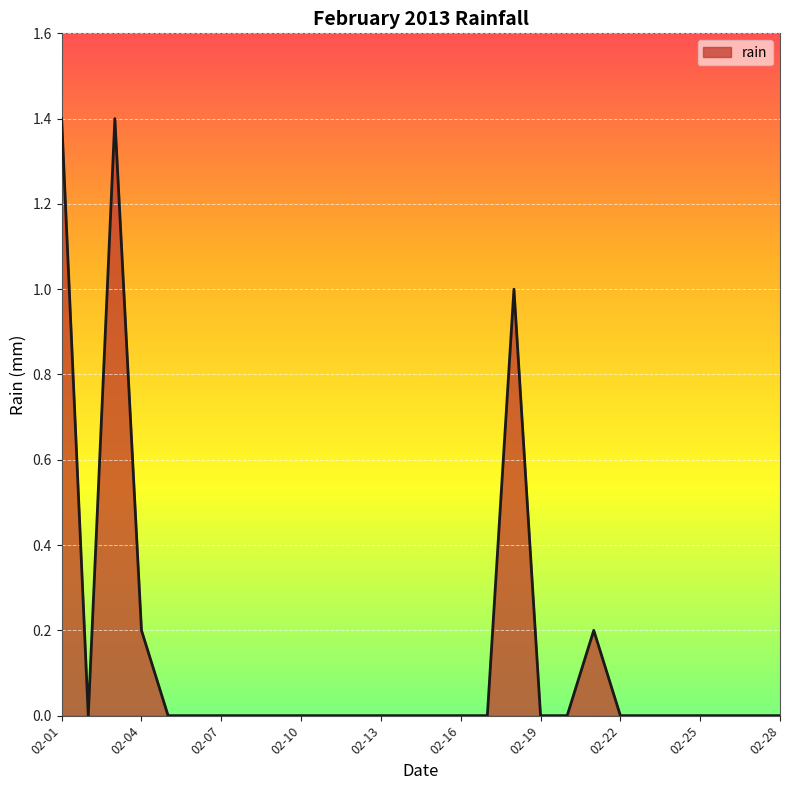

How many values are between 0 and 1?

26